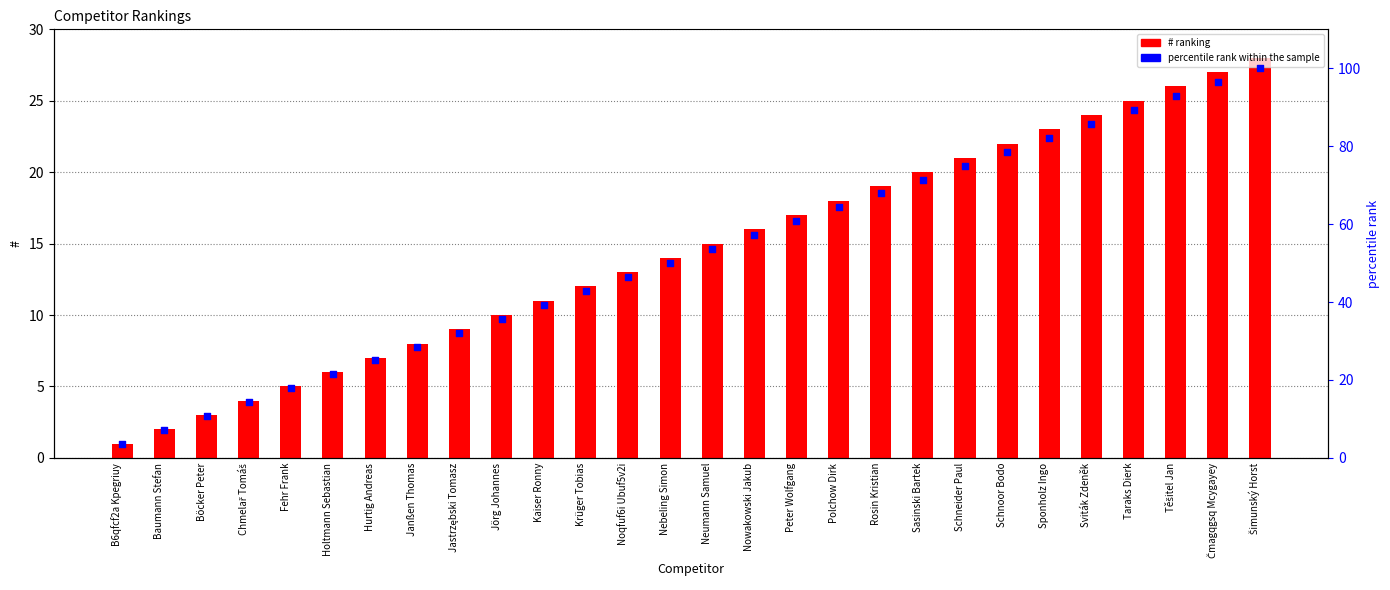

Which series has the largest Y range (max minus min)?

percentile rank within the sample